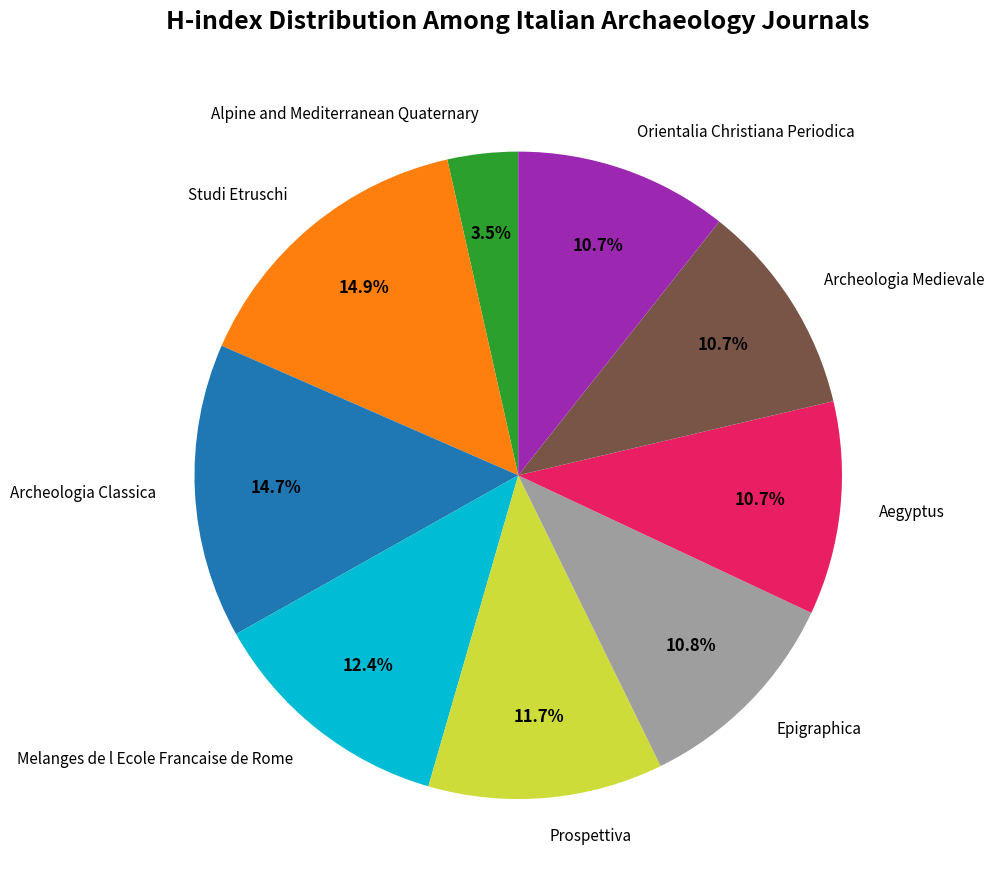

Is it true that Alpine and Mediterranean Quaternary is 10% of the pie?

False